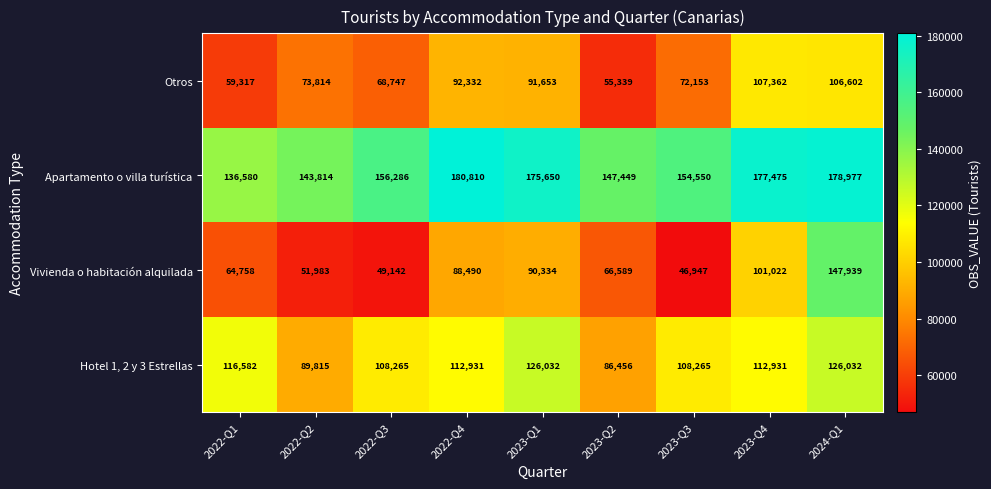

Rank the series by their maximum value, from lowest to highest.

Otros, Hotel 1, 2 y 3 Estrellas, Vivienda o habitación alquilada, Apartamento o villa turística